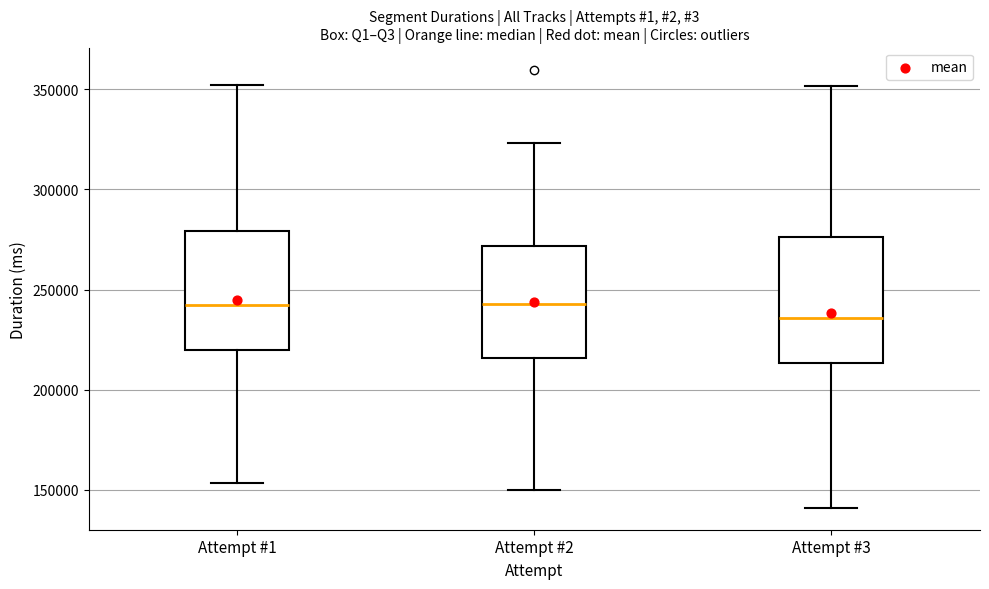

Reading left to right, transcribe this box plot: for each box, give where its median line is, the range the box spans, and where its two whiskers end, as read against the y-axis. The values are not printed on the chart, so give them approximately, as read against the axis.

Attempt #1: median 240000, box 220000 to 280000, whiskers 155000 to 350000
Attempt #2: median 245000, box 215000 to 270000, whiskers 150000 to 325000
Attempt #3: median 235000, box 215000 to 275000, whiskers 140000 to 350000